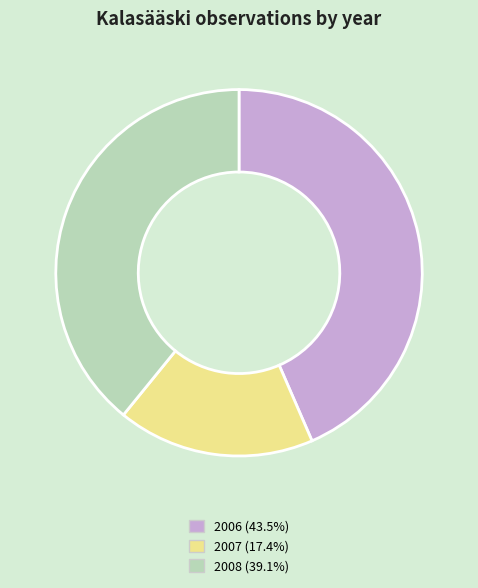

What is the largest slice in the pie chart?

2006